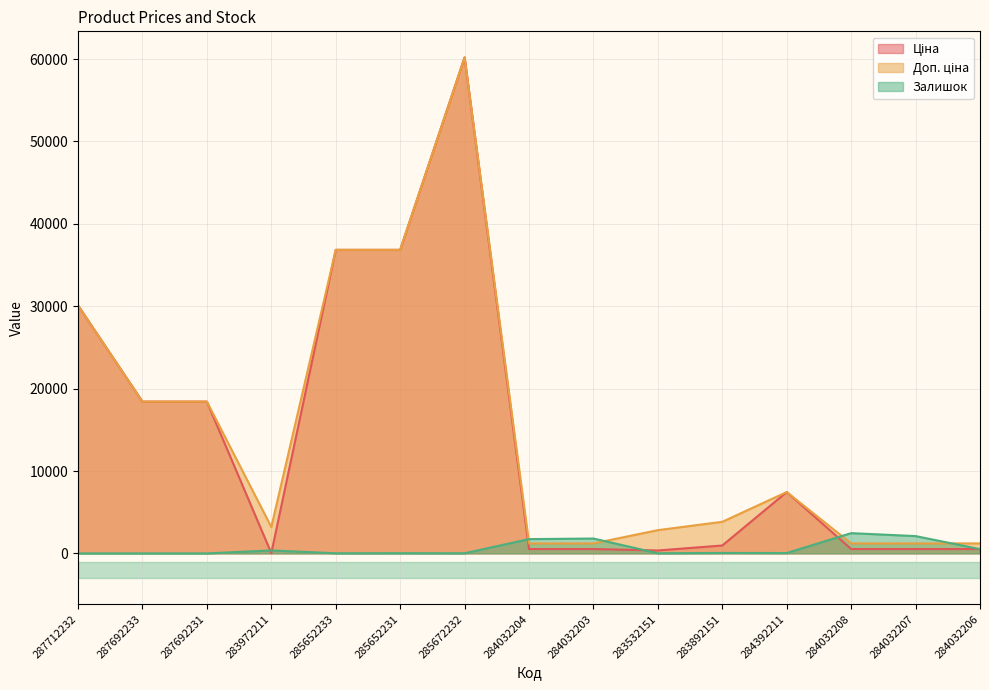

Where is the first local minimum for Ціна?

283972211